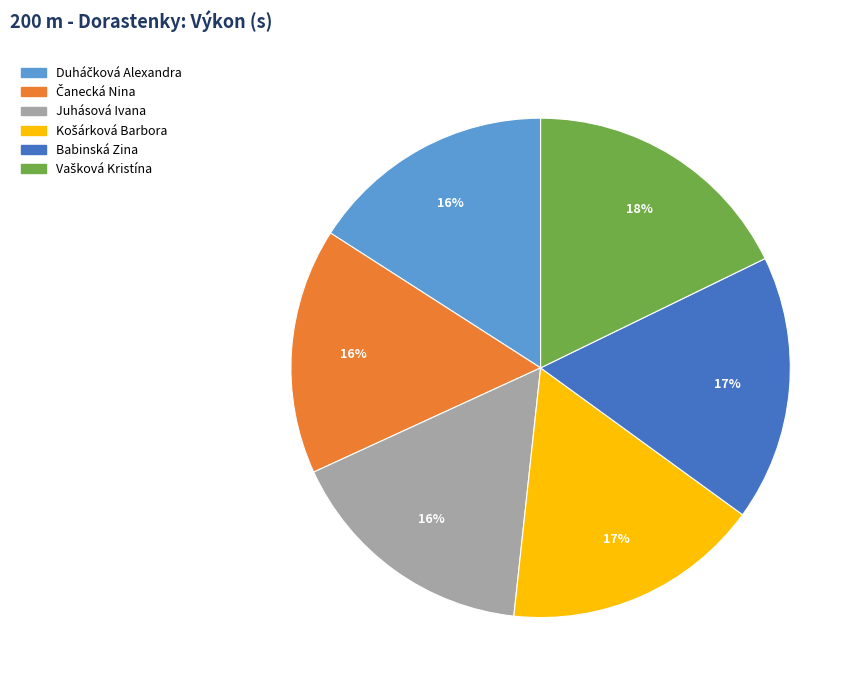

Is there any slice that represents more than half of the pie?

No